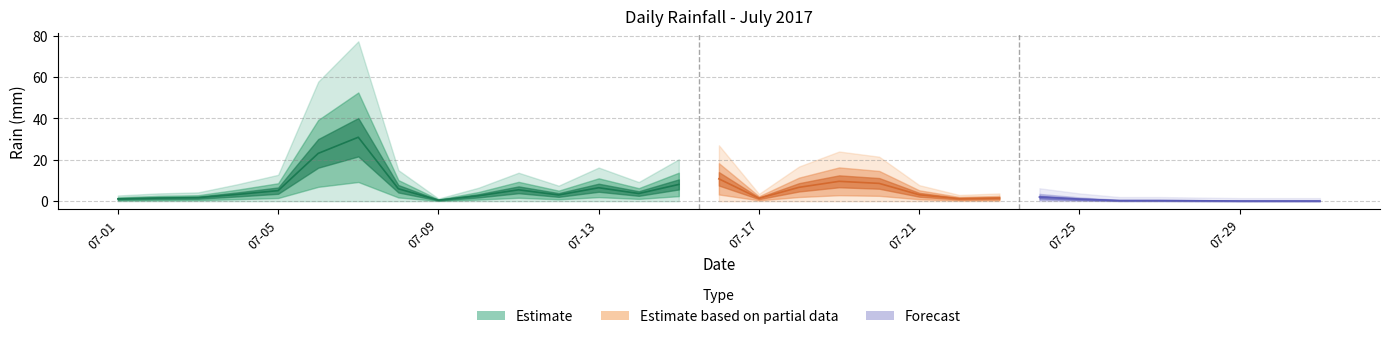

How many values are above zero?

28